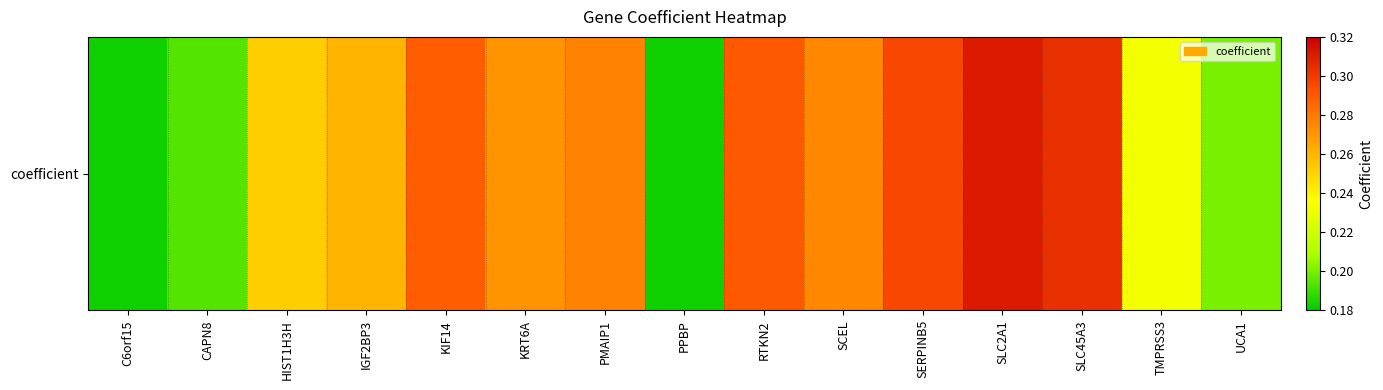

Reading left to right, what are all the values shown in this chart?

0.2	0.2	0.3	0.3	0.3	0.3	0.3	0.2	0.3	0.3	0.3	0.3	0.3	0.2	0.2